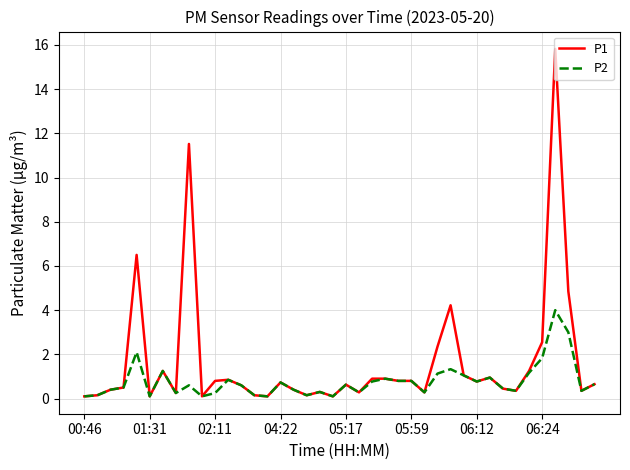

List the series in order of their overall mean, lowest first.

P2, P1